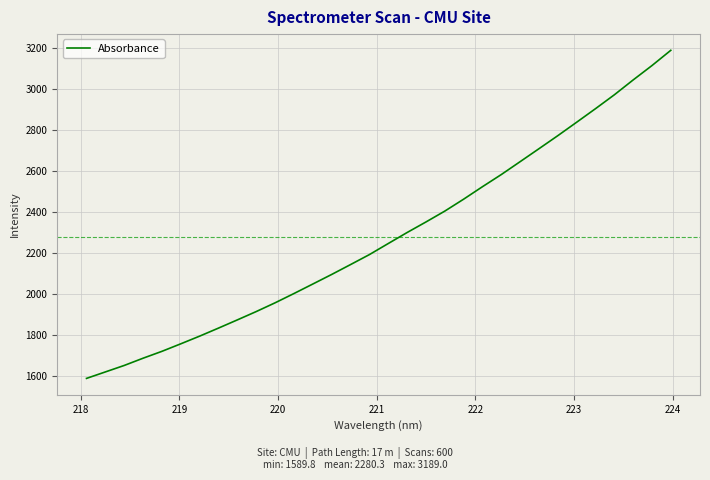

What is the minimum value shown in the chart?

1589.8